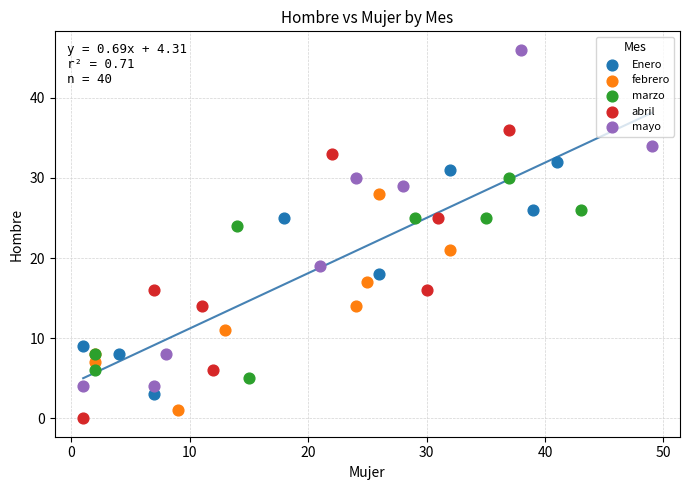

Which series reaches the maximum Y coordinate?

mayo